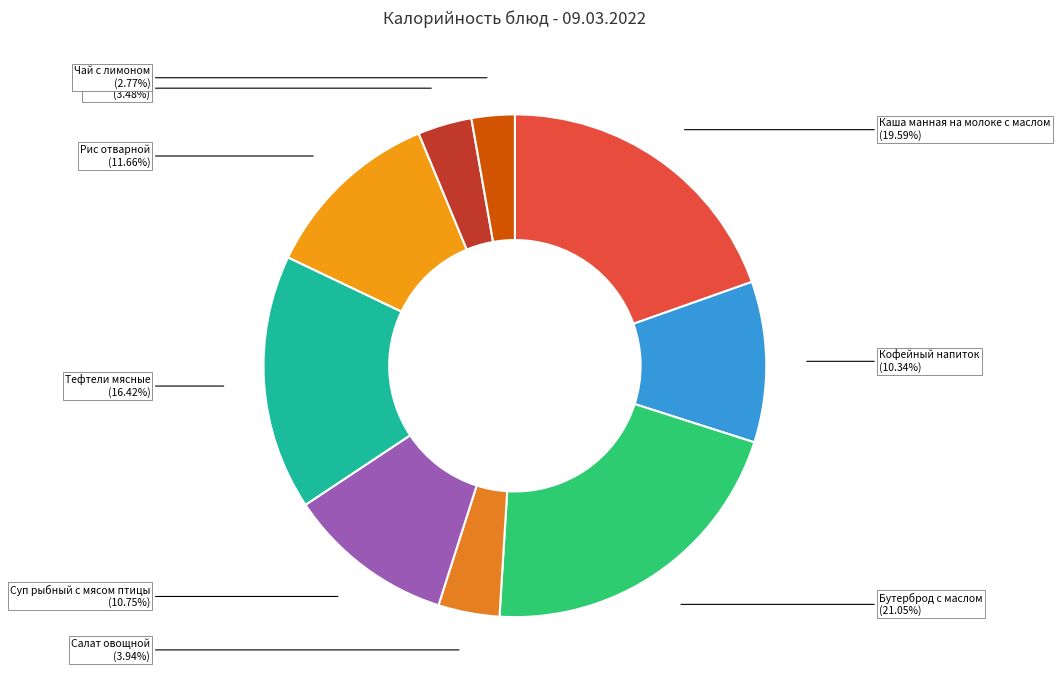

Which slice is the smallest?

Чай с лимоном